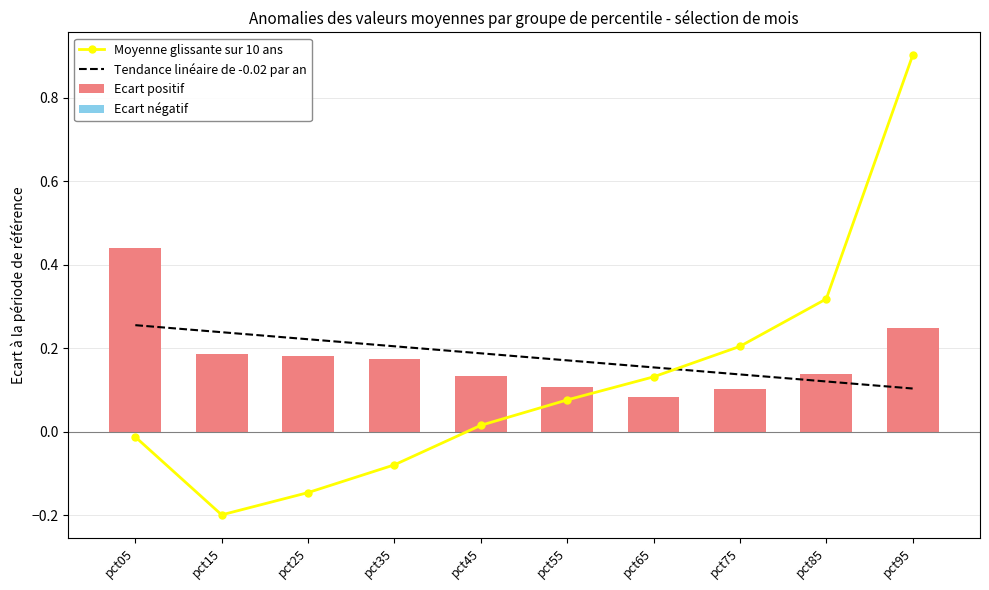

What value does the Ecart positif series have at pct75?

0.1